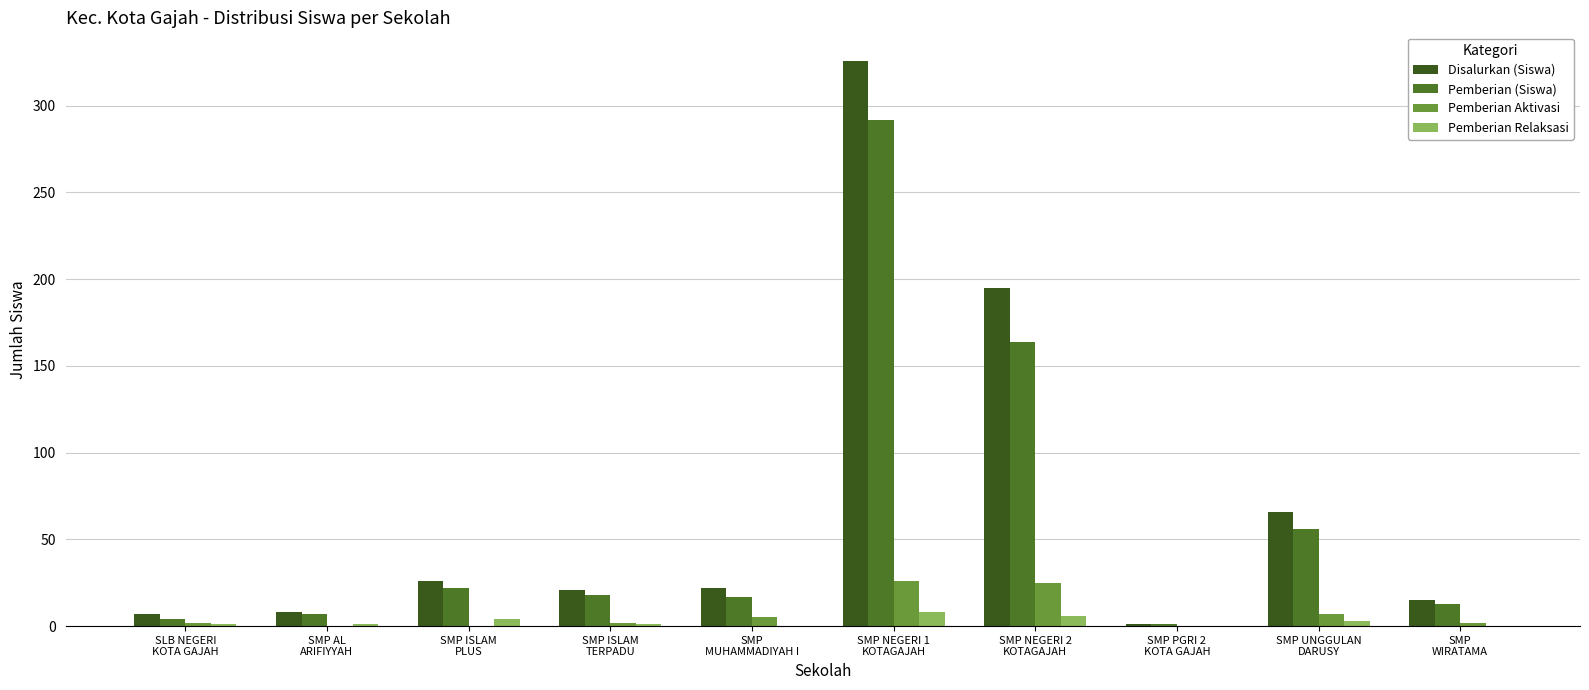

What position from the left is SMP ISLAM
TERPADU?

4